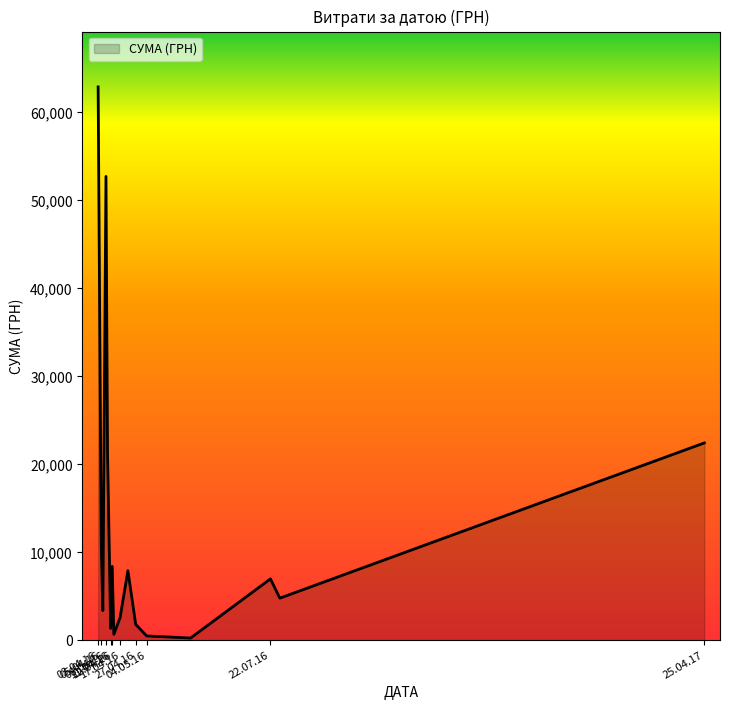

What is the maximum value shown in the chart?

62906.0